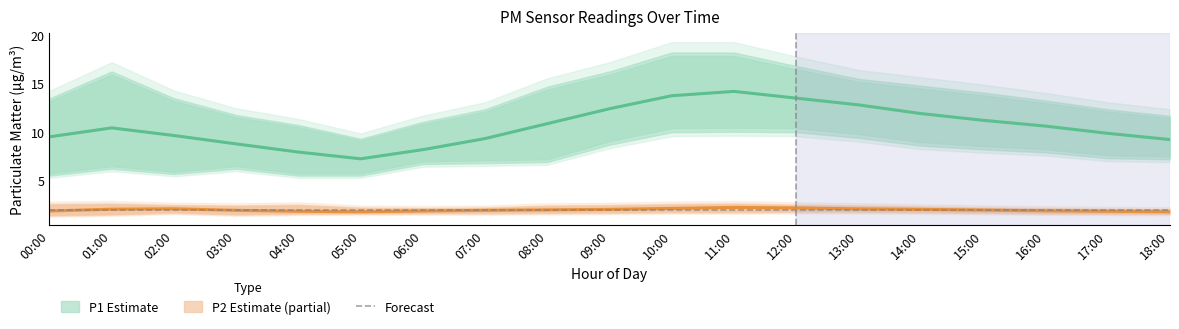

At which label is P2_lower closest to 1?

00:00